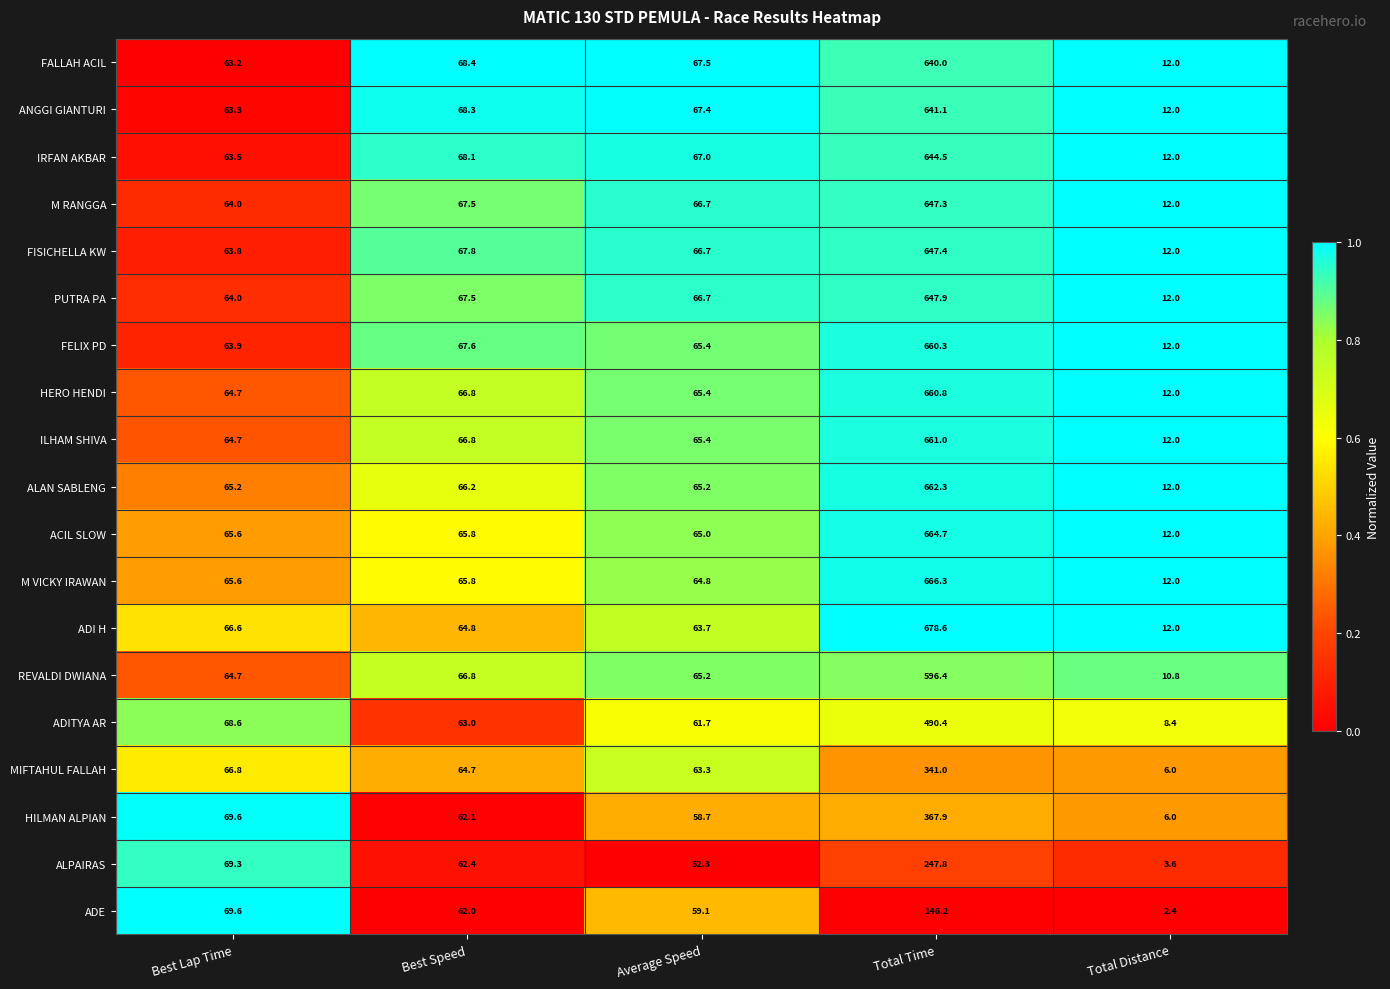

What is the average value of the HILMAN ALPIAN series?

112.9